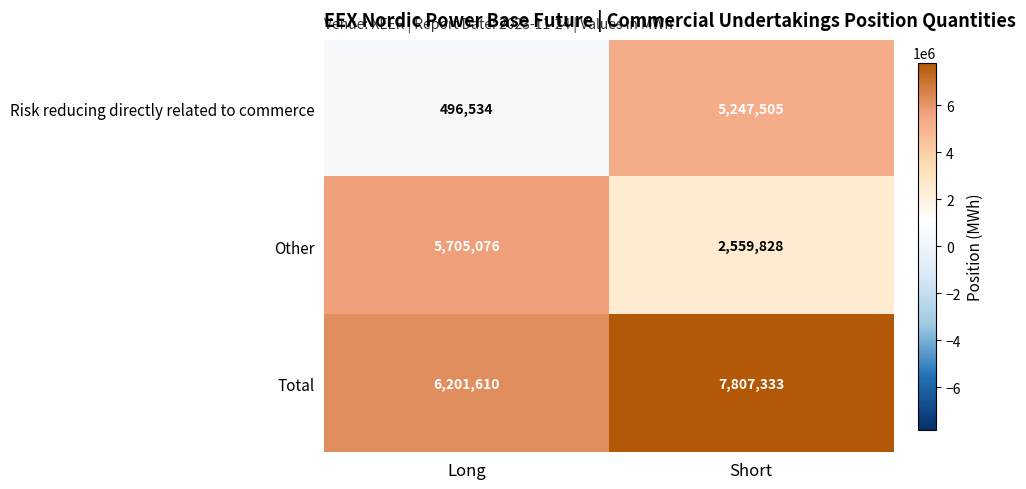

Read the Total value at Short, to the nearest 100.

7807300